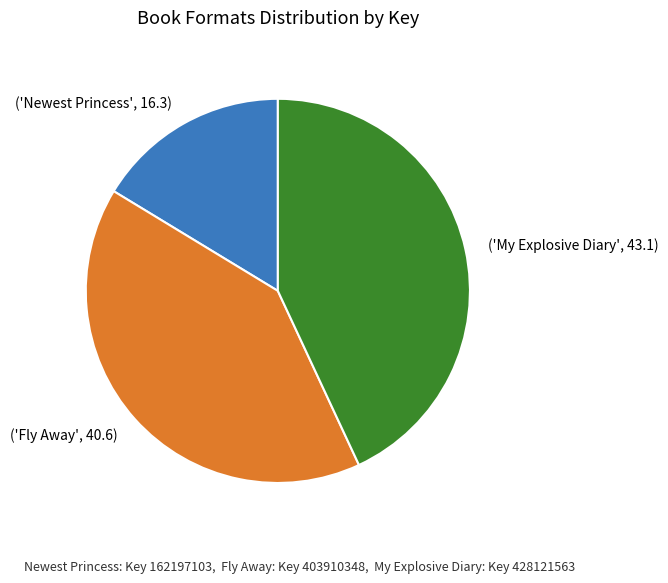

Is it true that ('My Explosive Diary', 43.1) is 43% of the pie?

True